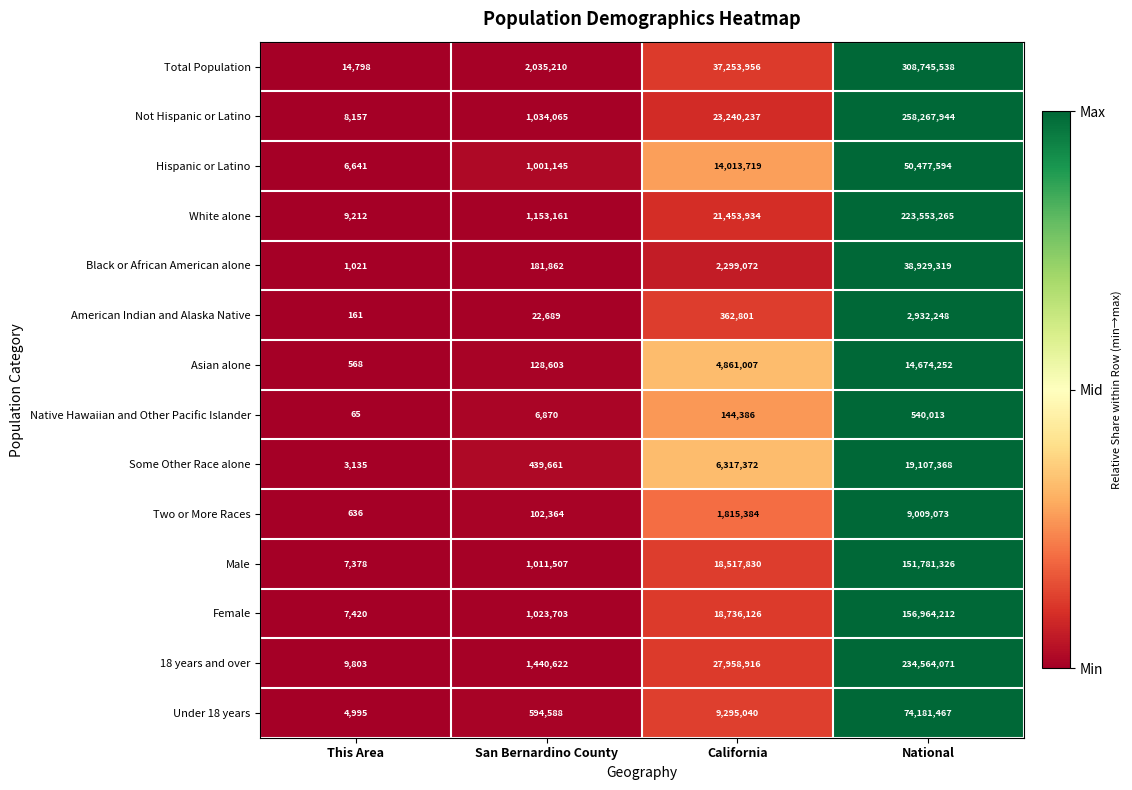

Count the number of data series in this chart.

14